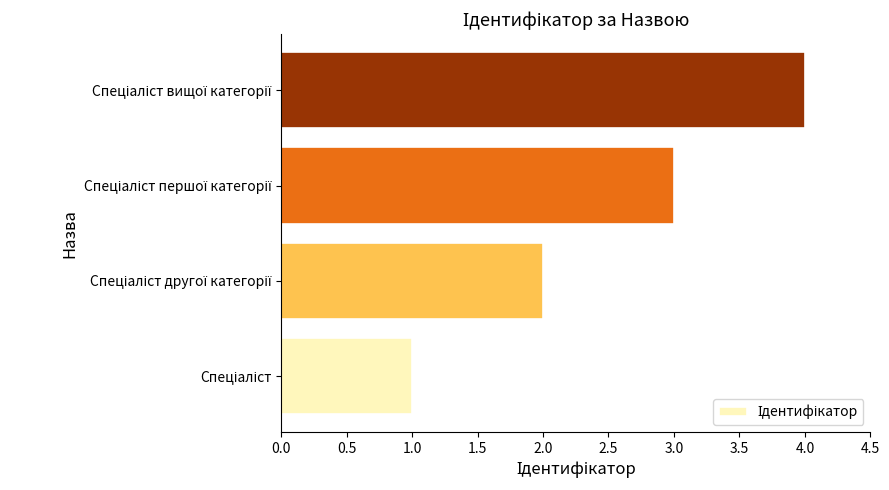

How many values are between 2 and 4?

3